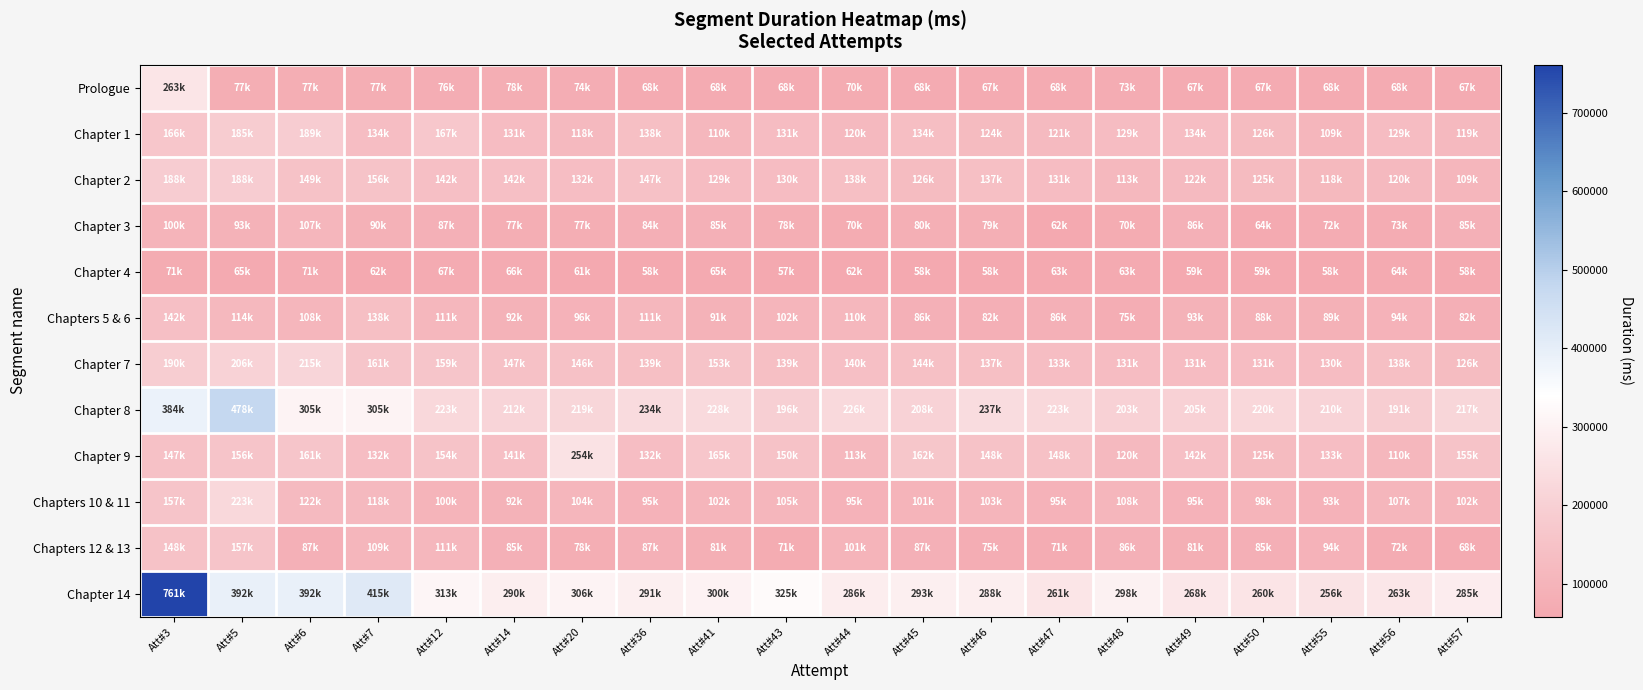

Reading right to left, what are all the values shown in this chart?

Prologue: Att#57=67930	Att#56=68560	Att#55=68383	Att#50=67742	Att#49=67823	Att#48=73791	Att#47=68320	Att#46=67711	Att#45=68343	Att#44=70023	Att#43=68223	Att#41=68319	Att#36=68031	Att#20=74783	Att#14=78134	Att#12=76256	Att#7=77327	Att#6=77720	Att#5=77608	Att#3=263319
Chapter 1: Att#57=119652	Att#56=129345	Att#55=109751	Att#50=126119	Att#49=134607	Att#48=129431	Att#47=121400	Att#46=124831	Att#45=134679	Att#44=120607	Att#43=131871	Att#41=110375	Att#36=138407	Att#20=118622	Att#14=131199	Att#12=167986	Att#7=134050	Att#6=189207	Att#5=185190	Att#3=166597
Chapter 2: Att#57=109199	Att#56=120607	Att#55=118143	Att#50=125703	Att#49=122879	Att#48=113383	Att#47=131246	Att#46=137759	Att#45=126622	Att#44=138095	Att#43=130398	Att#41=129622	Att#36=147937	Att#20=132279	Att#14=142447	Att#12=142630	Att#7=156344	Att#6=149654	Att#5=188086	Att#3=188080
Chapter 3: Att#57=85720	Att#56=73920	Att#55=72064	Att#50=64268	Att#49=86603	Att#48=70411	Att#47=62571	Att#46=79959	Att#45=80056	Att#44=70895	Att#43=78984	Att#41=85815	Att#36=84344	Att#20=77223	Att#14=77175	Att#12=87424	Att#7=90560	Att#6=107039	Att#5=93183	Att#3=100544
Chapter 4: Att#57=58531	Att#56=64247	Att#55=58391	Att#50=59707	Att#49=59028	Att#48=63212	Att#47=63076	Att#46=58223	Att#45=58671	Att#44=62464	Att#43=57713	Att#41=65075	Att#36=58471	Att#20=61008	Att#14=66492	Att#12=67502	Att#7=62616	Att#6=71818	Att#5=65488	Att#3=71199
Chapters 5 & 6: Att#57=82550	Att#56=94390	Att#55=89663	Att#50=88607	Att#49=93223	Att#48=75183	Att#47=86207	Att#46=82832	Att#45=86847	Att#44=110735	Att#43=102238	Att#41=91035	Att#36=111989	Att#20=96063	Att#14=92059	Att#12=111538	Att#7=138011	Att#6=108084	Att#5=114951	Att#3=142026
Chapter 7: Att#57=126604	Att#56=138751	Att#55=130038	Att#50=131431	Att#49=131871	Att#48=131110	Att#47=133959	Att#46=137875	Att#45=144975	Att#44=140471	Att#43=139054	Att#41=153297	Att#36=139279	Att#20=146527	Att#14=147983	Att#12=159573	Att#7=161338	Att#6=215246	Att#5=206794	Att#3=190723
Chapter 8: Att#57=217695	Att#56=191558	Att#55=210256	Att#50=220414	Att#49=205206	Att#48=203894	Att#47=223878	Att#46=237690	Att#45=208119	Att#44=226803	Att#43=196487	Att#41=228188	Att#36=234632	Att#20=219046	Att#14=212430	Att#12=223582	Att#7=305356	Att#6=305981	Att#5=478909	Att#3=384832
Chapter 9: Att#57=155295	Att#56=110471	Att#55=133853	Att#50=125642	Att#49=142599	Att#48=120792	Att#47=148255	Att#46=148966	Att#45=162454	Att#44=113770	Att#43=150936	Att#41=165150	Att#36=132333	Att#20=254190	Att#14=141216	Att#12=154293	Att#7=132943	Att#6=161781	Att#5=156809	Att#3=147999
Chapters 10 & 11: Att#57=102878	Att#56=107247	Att#55=93880	Att#50=98932	Att#49=95561	Att#48=108702	Att#47=95759	Att#46=103727	Att#45=101007	Att#44=95439	Att#43=105542	Att#41=102320	Att#36=95756	Att#20=104487	Att#14=92652	Att#12=100071	Att#7=118271	Att#6=122143	Att#5=223482	Att#3=157787
Chapters 12 & 13: Att#57=68703	Att#56=72584	Att#55=94358	Att#50=85063	Att#49=81814	Att#48=86183	Att#47=71986	Att#46=75379	Att#45=87305	Att#44=101002	Att#43=71215	Att#41=81646	Att#36=87706	Att#20=78190	Att#14=85239	Att#12=111711	Att#7=109502	Att#6=87007	Att#5=157860	Att#3=148703
Chapter 14: Att#57=285222	Att#56=263944	Att#55=256399	Att#50=260053	Att#49=268709	Att#48=298889	Att#47=261358	Att#46=288554	Att#45=293292	Att#44=286155	Att#43=325949	Att#41=300302	Att#36=291406	Att#20=306287	Att#14=290502	Att#12=313133	Att#7=415548	Att#6=392836	Att#5=392220	Att#3=761111